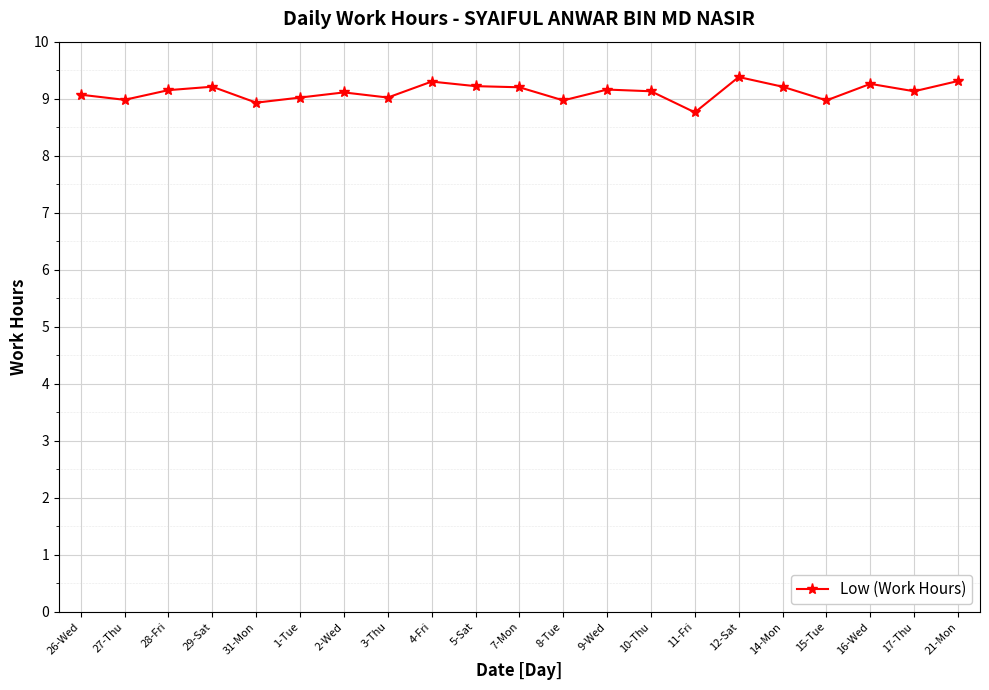

What is the label of the 3rd point from the left?

28-Fri